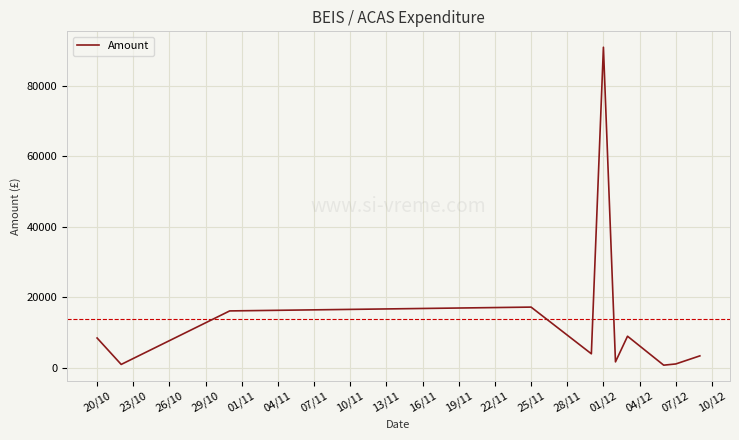

Count the number of data series in this chart.

1